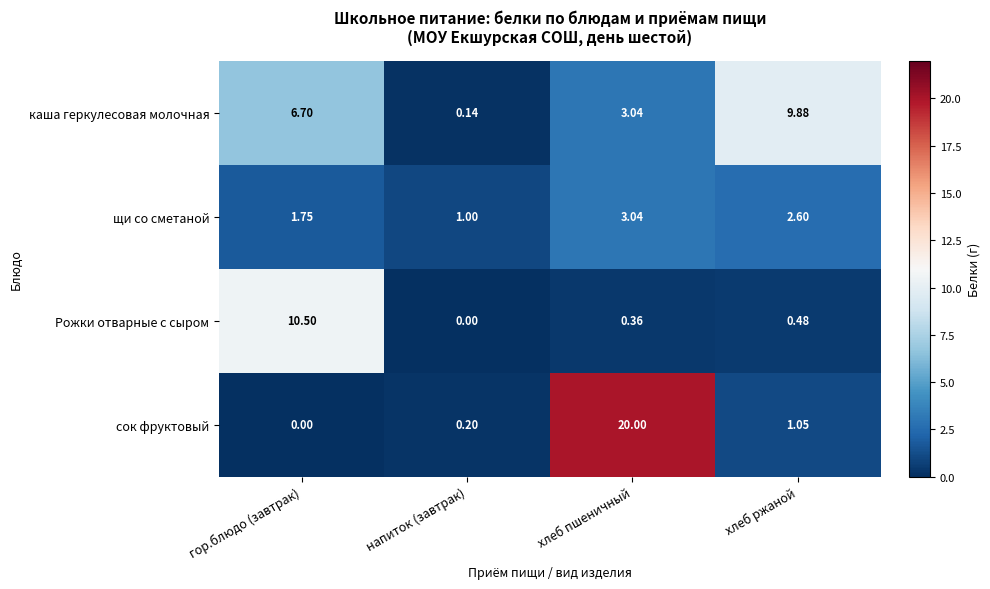

At which category is the sum across all series the highest?

хлеб пшеничный